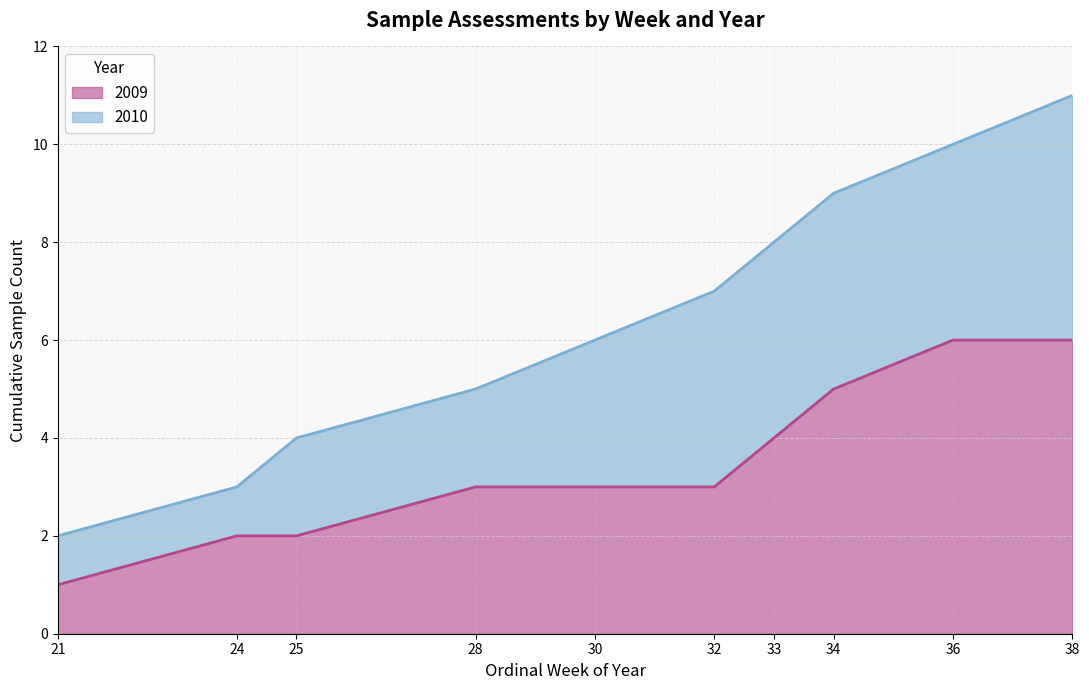

The 2009 series shows 3 at 28. True or false?

True